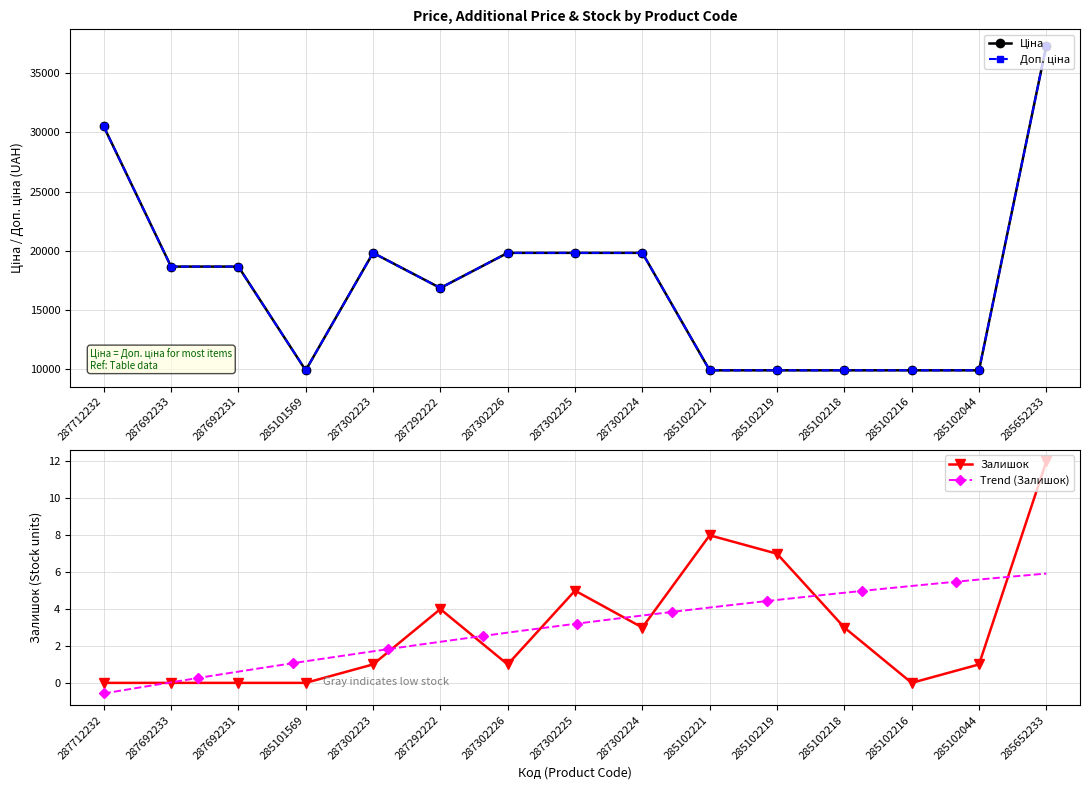

Is the value of Ціна at 285102218 greater than the value of Залишок at 285101569?

Yes